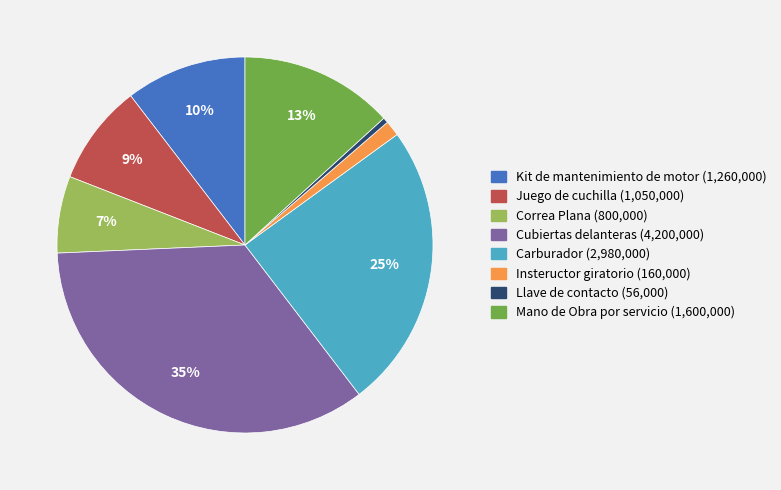

Does Cubiertas delanteras represent more than half of the total?

No